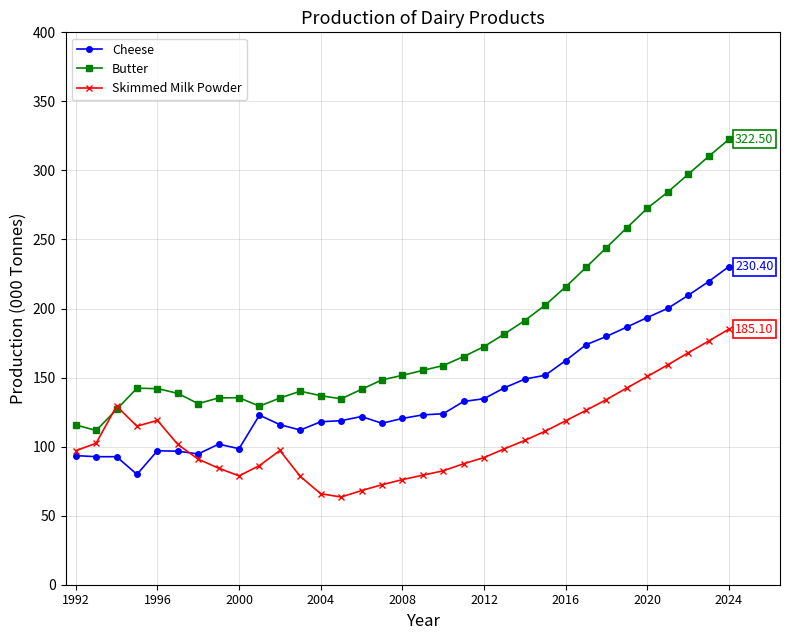

Which series has the largest range (max minus min)?

Butter